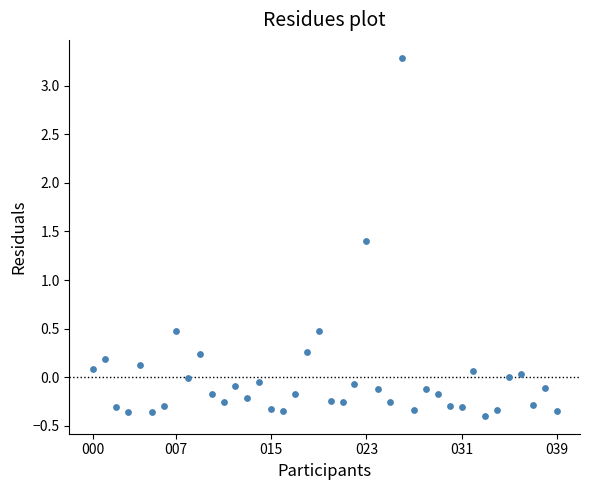

What is the range of Y values (max minus min)?

3.7